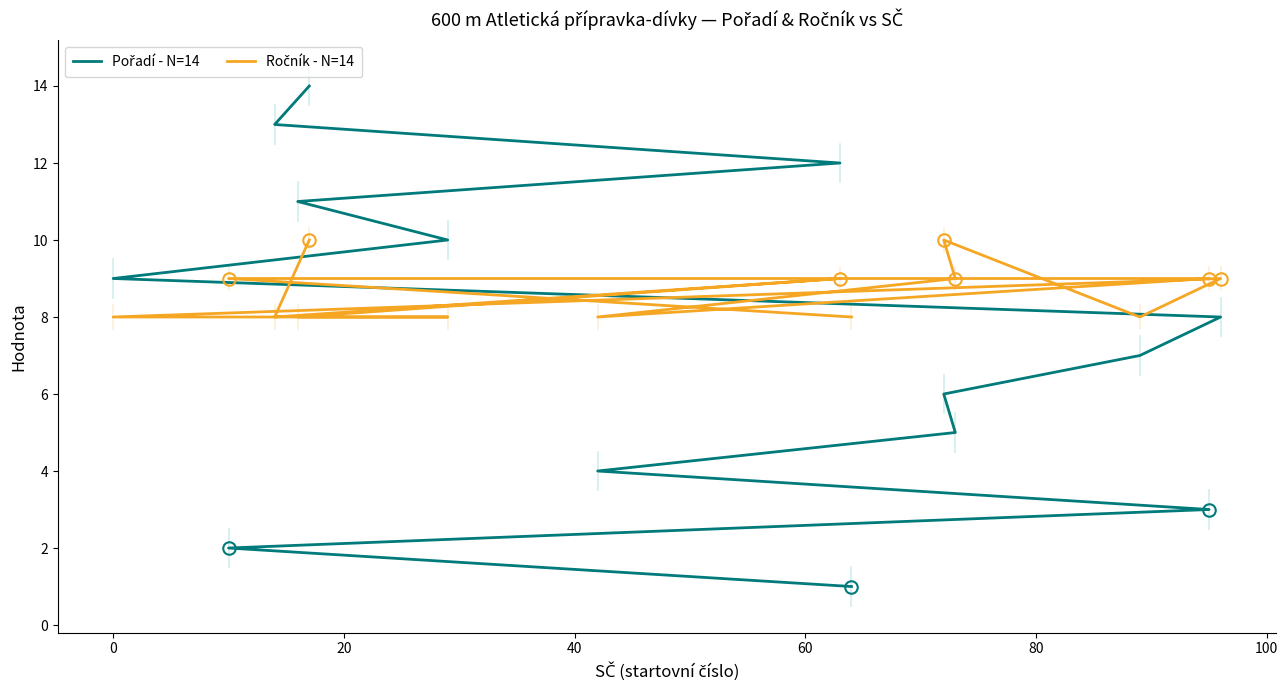

True or false: Ročník - N=14 and Pořadí - N=14 intersect in this chart.

True